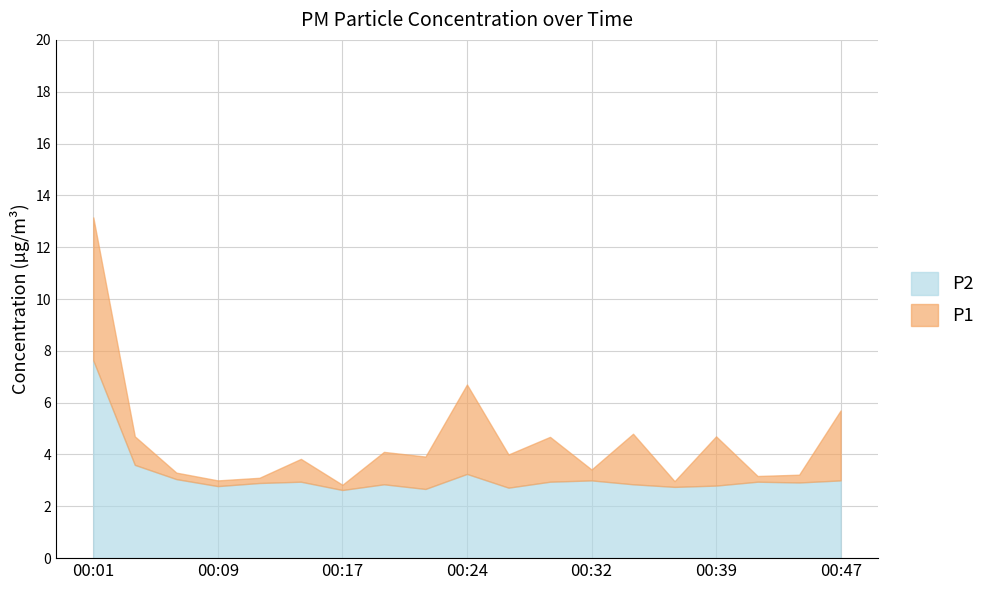

Is it true that P2 equals 2.6 at 00:17?

True